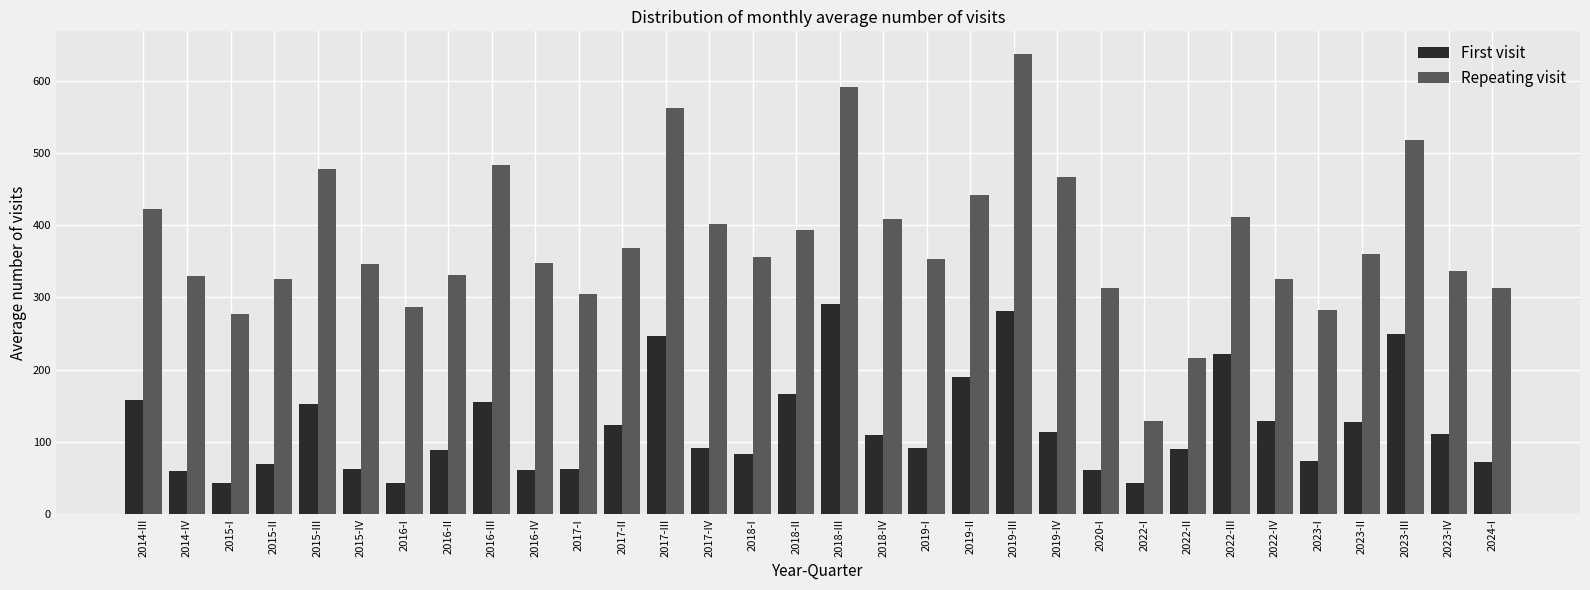

What is the sum of all First visit values?

3921.1